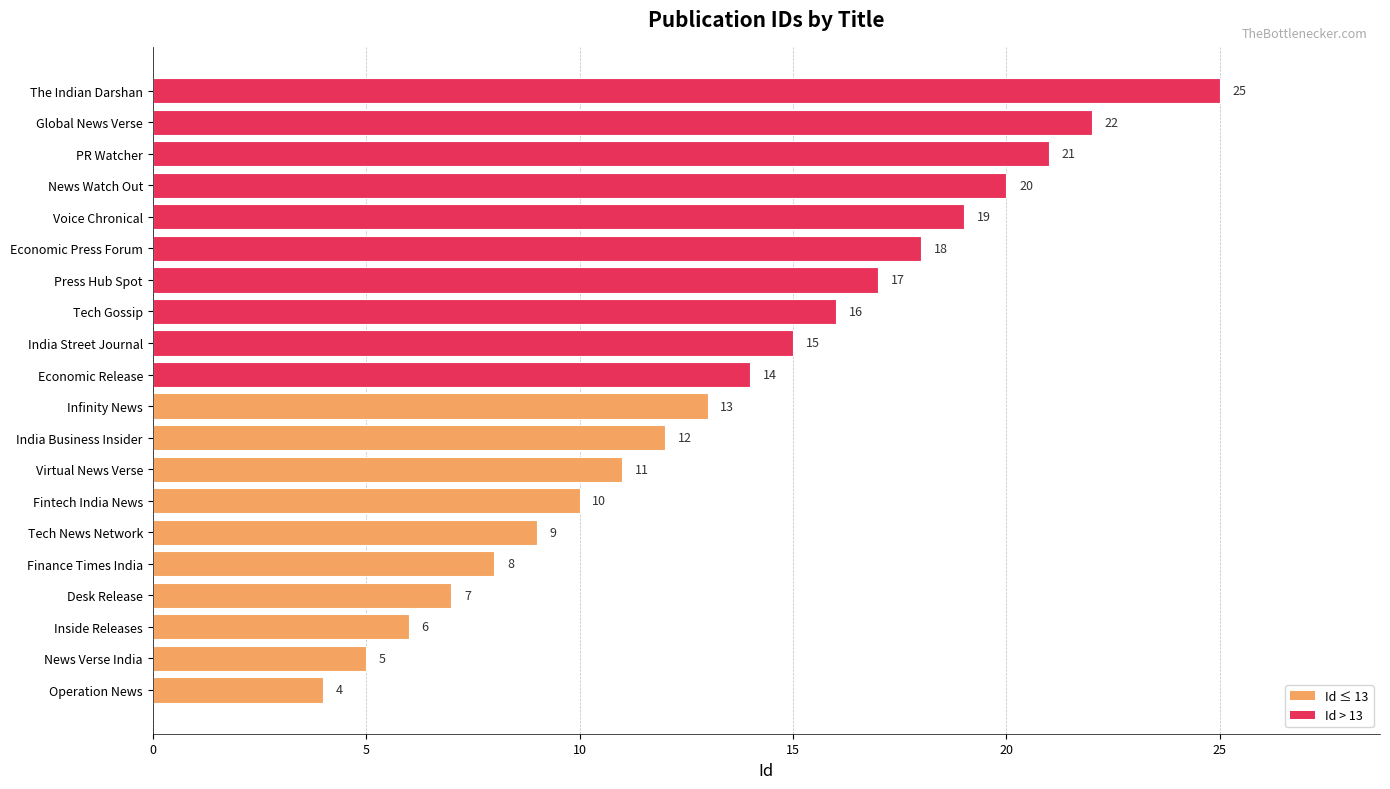

Which has a higher value, Infinity News or PR Watcher?

PR Watcher